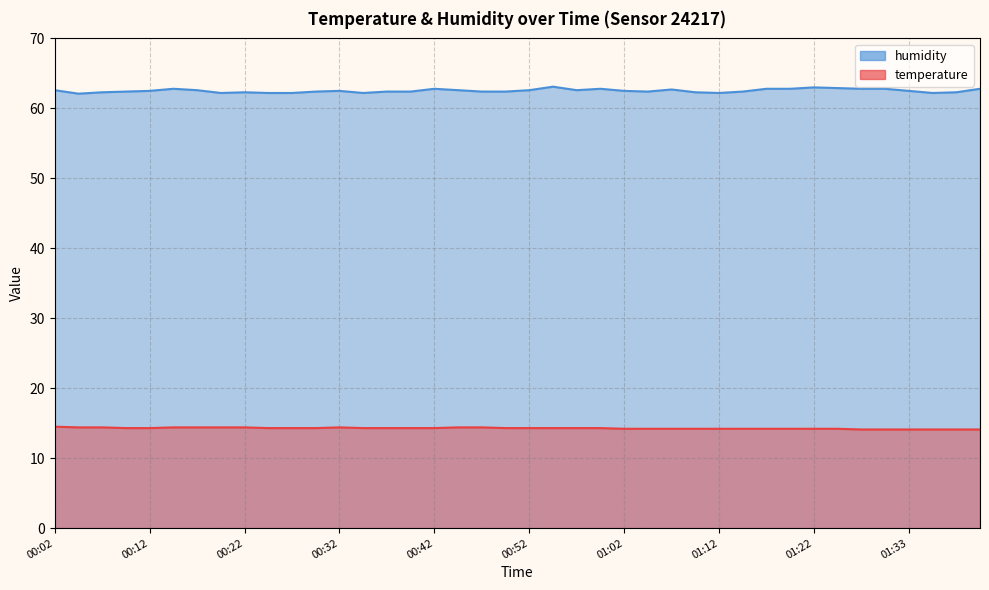

What is the label of the 30th point from the left?

01:15